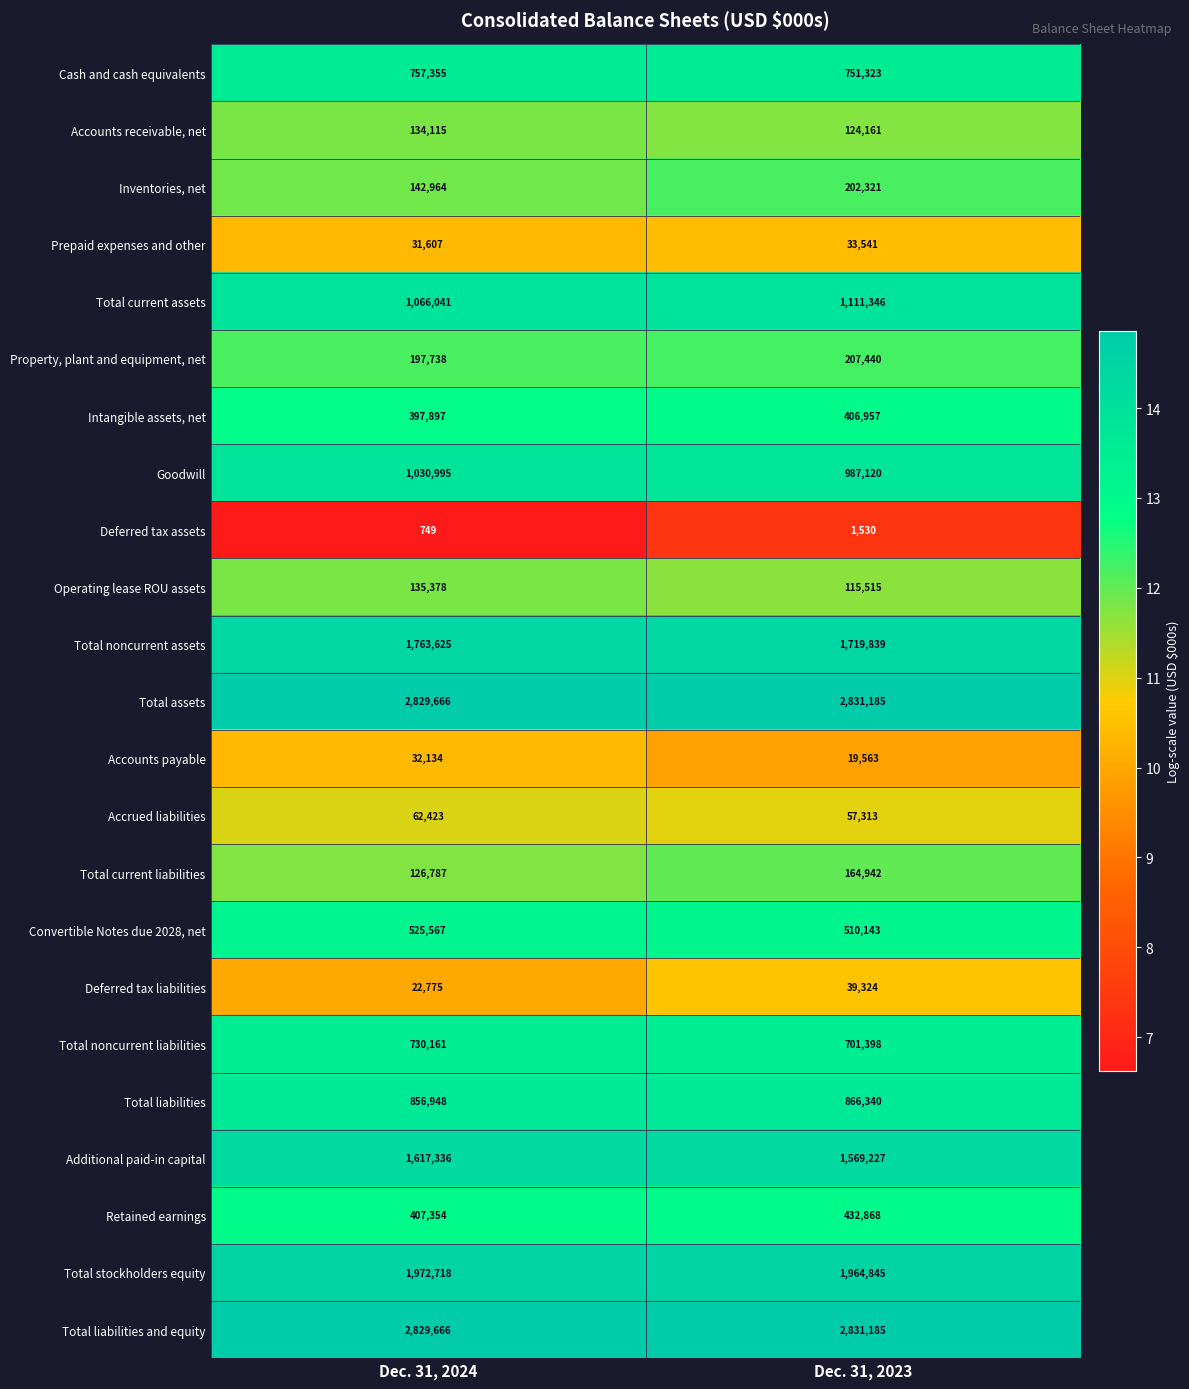

At which category is the sum across all series the highest?

Dec. 31, 2024